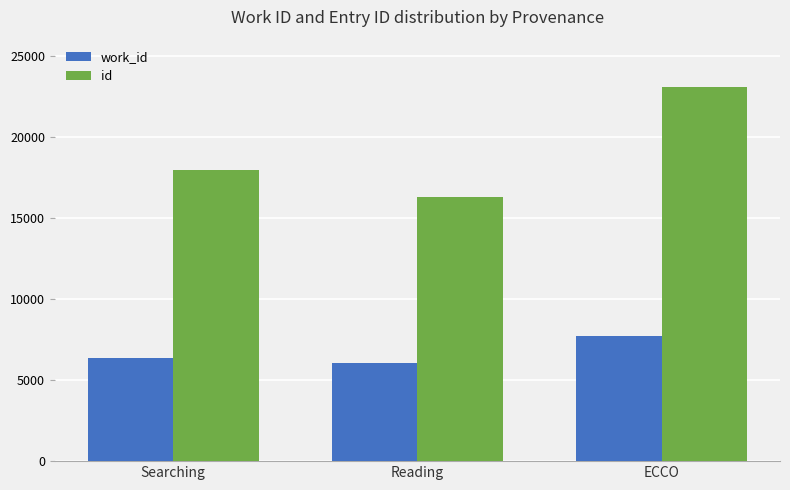

What position from the left is Searching?

1